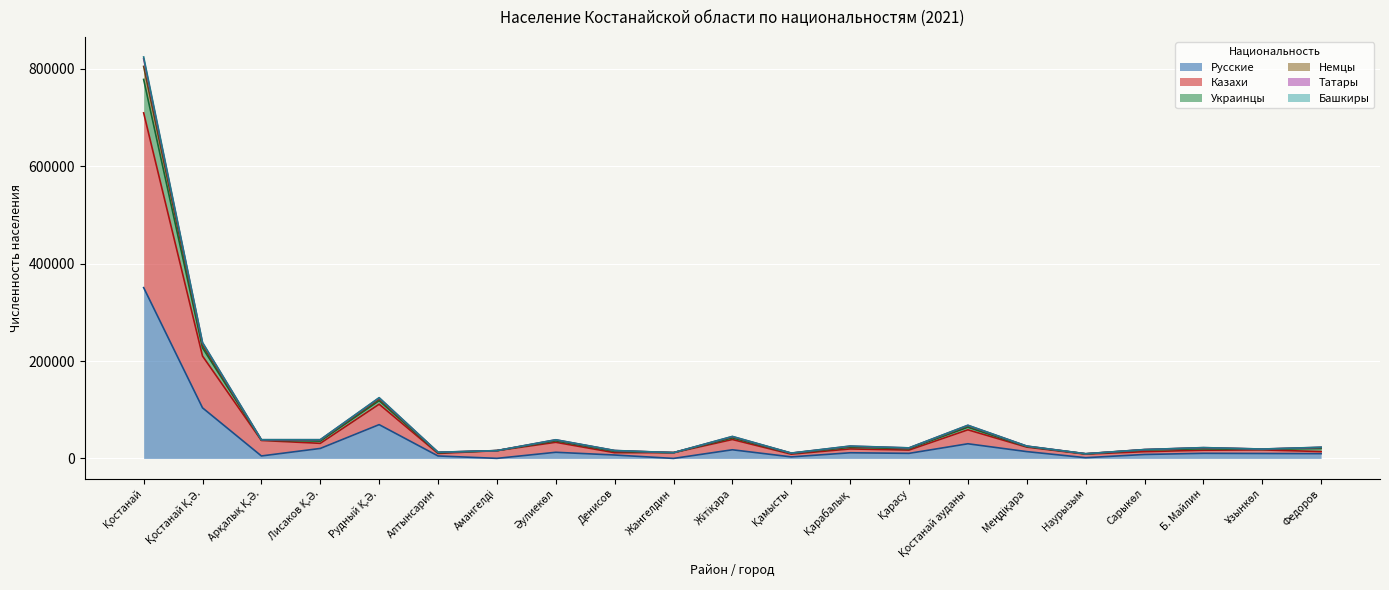

What is the highest value of the Русские series?

350624